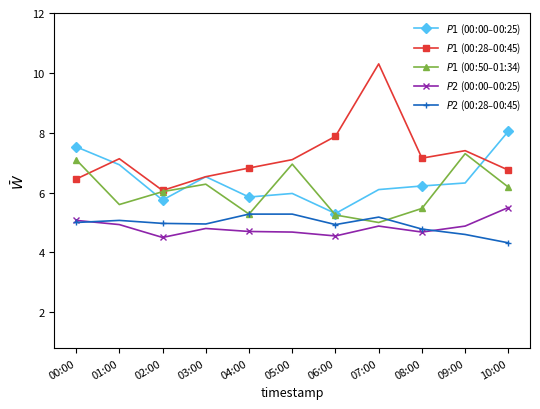

Which series has the largest total across all categories?

$P1$ (00:28–00:45)